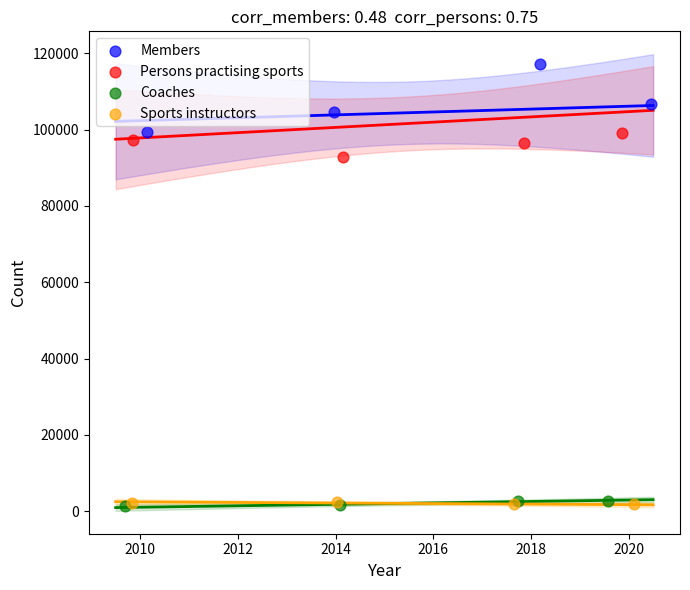

Which series has the largest Y range (max minus min)?

Members